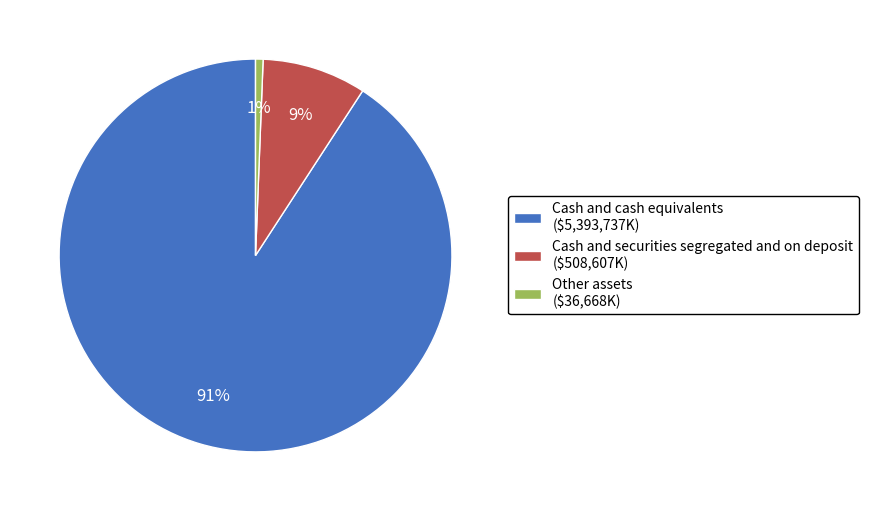

Is it true that Other assets ($36,668K) is 1% of the pie?

True